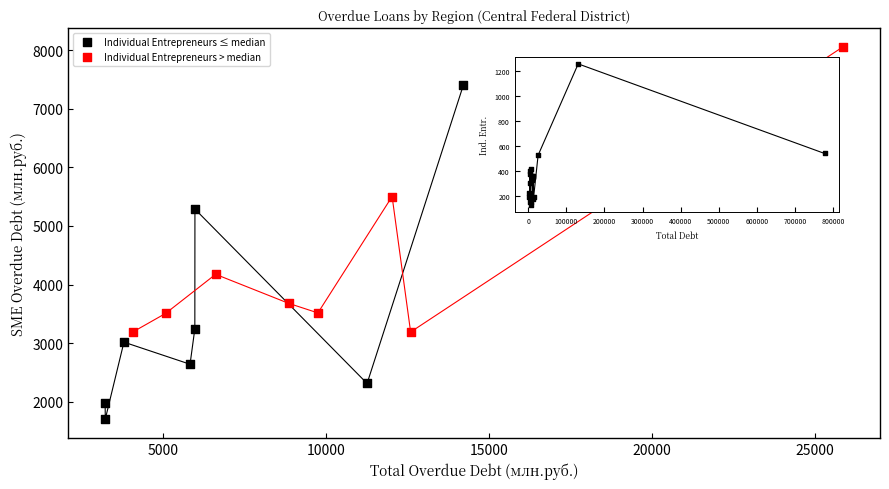

What are all the series names shown in the legend?

Individual Entrepreneurs ≤ median, Individual Entrepreneurs > median